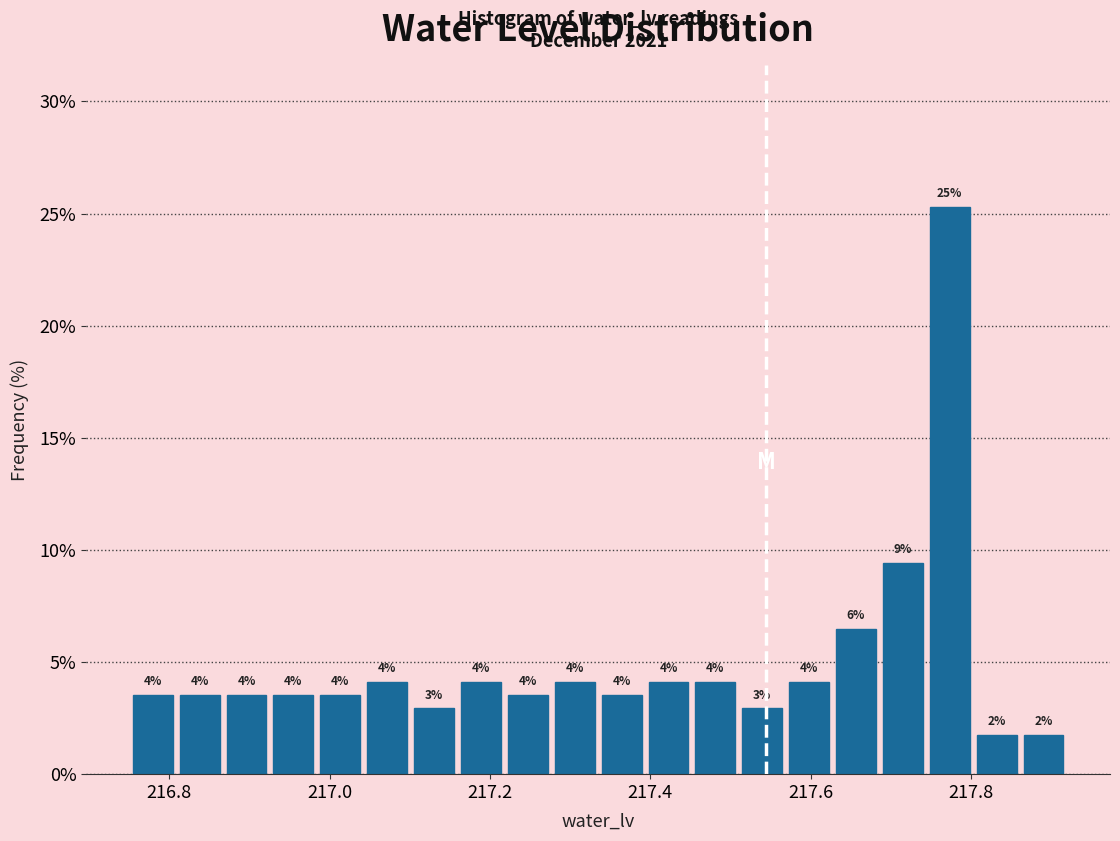

Around what value on the x-axis is the tallest bar? Give the approximate position of its centre, as read against the axis.

217.78